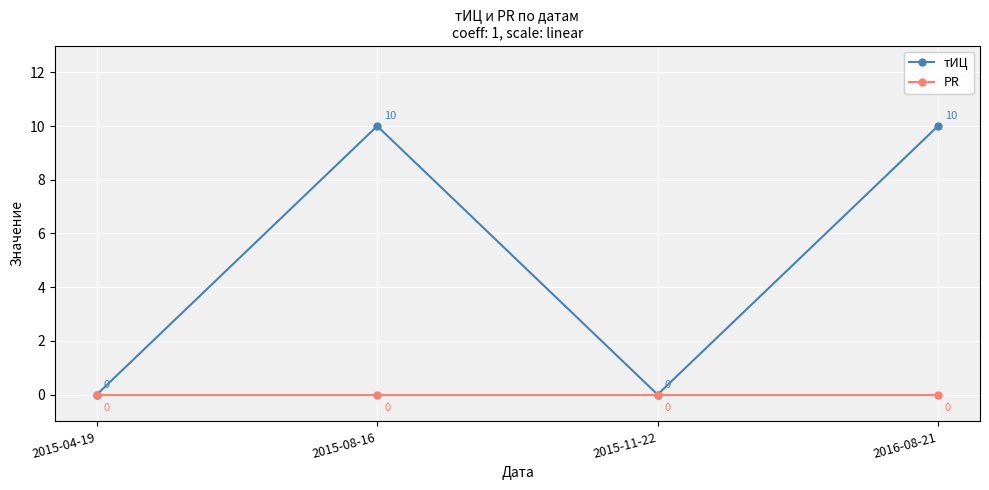

True or false: PR has a value of 0 at 2015-08-16.

True